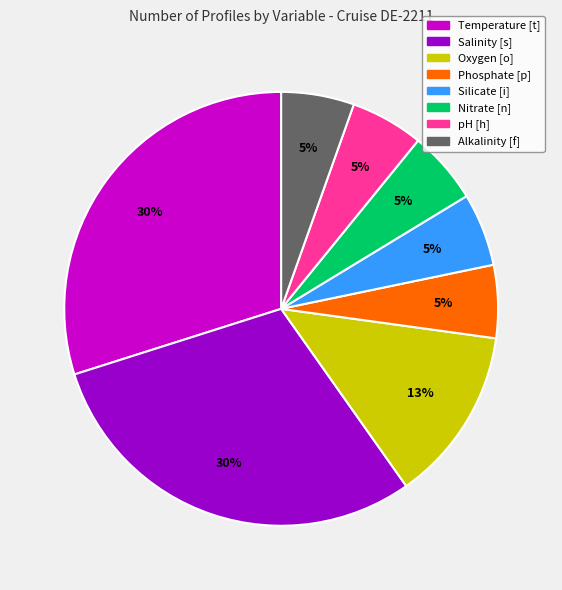

To the nearest percent, what is the average slice percentage?

12%